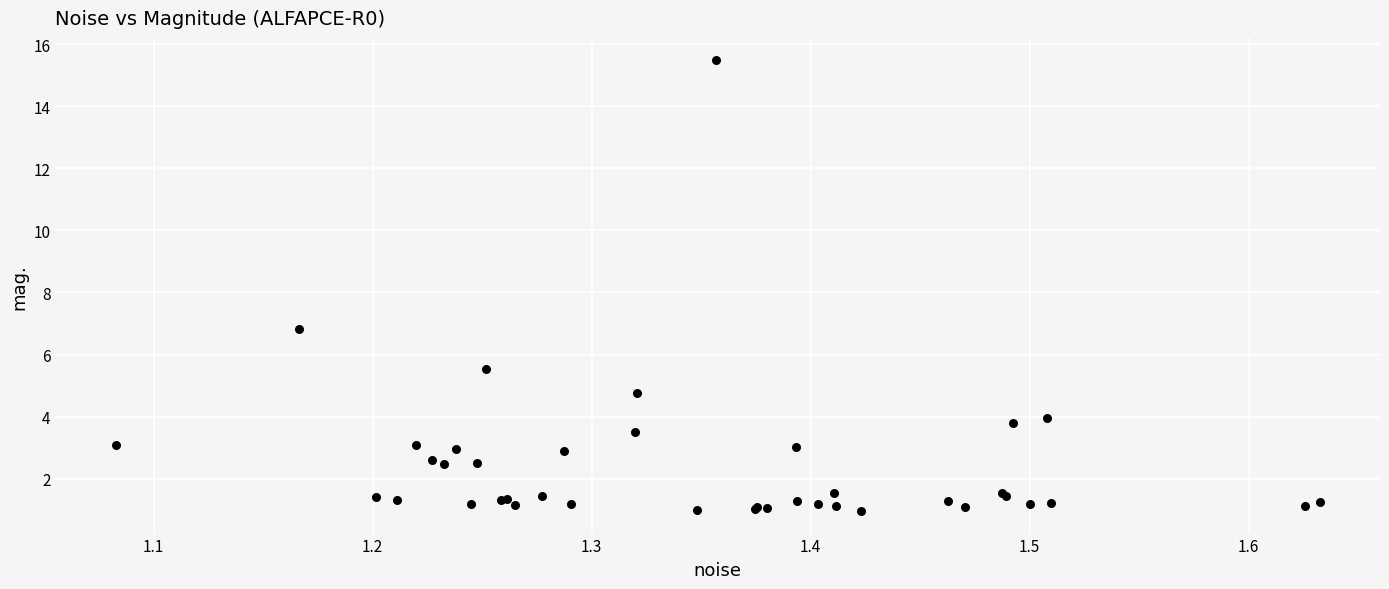

What Y value in the scatter plot is closest to 8?

6.8